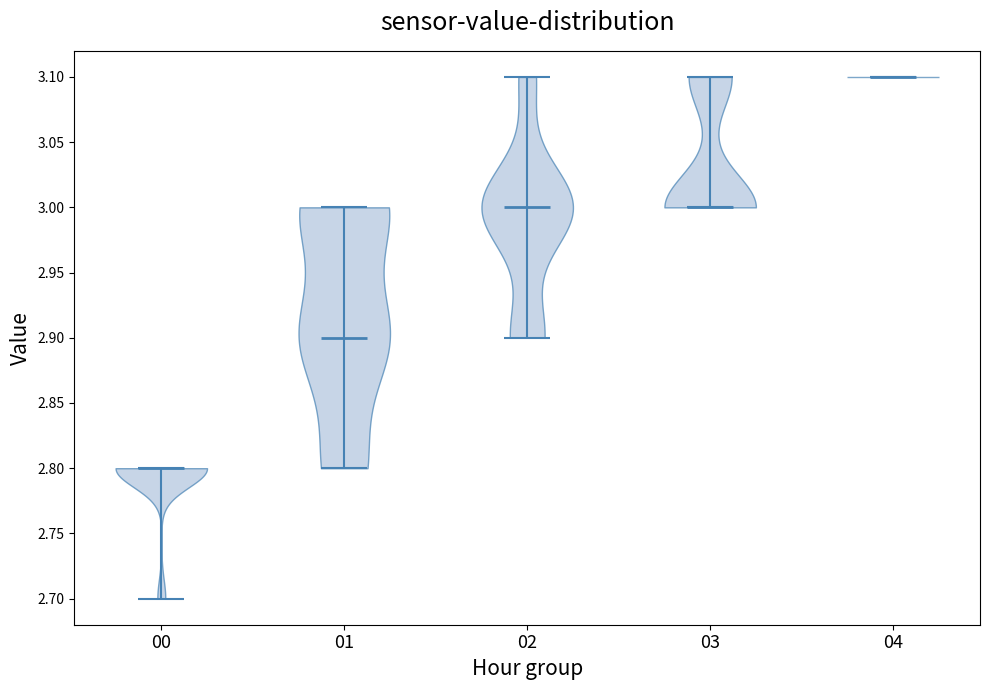

What is the lowest point the violin at x = 04 reaches on the y-axis? The values are not printed on the chart, so give them approximately, as read against the axis.

3.1